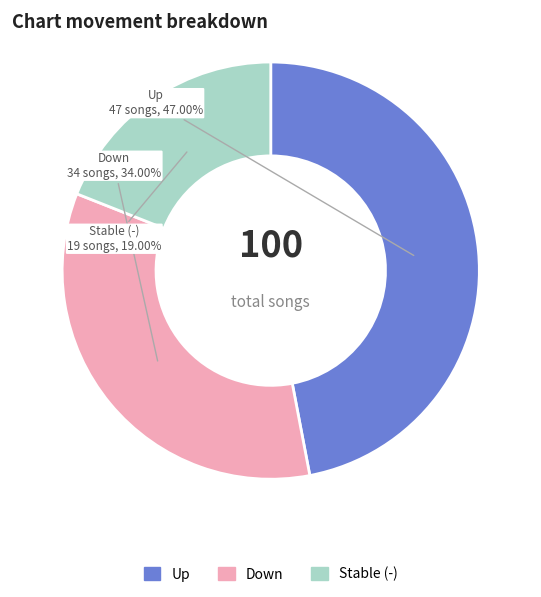

Is there a majority slice in this chart?

No